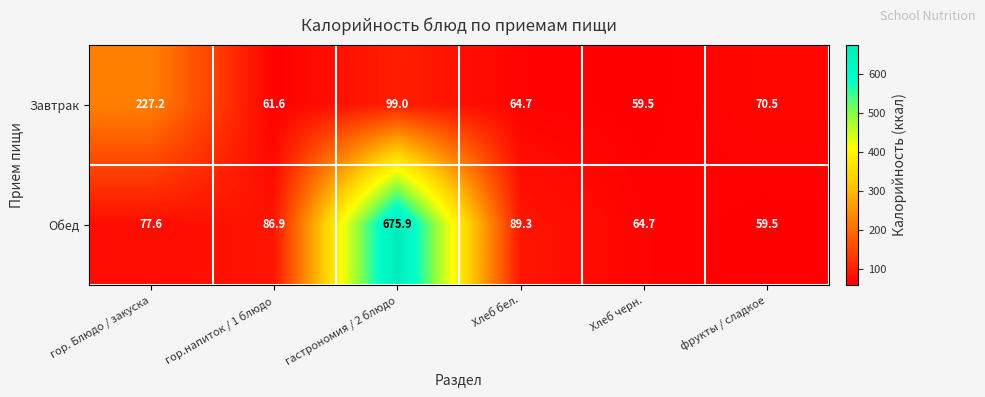

True or false: Обед has a value of 675.9 at гастрономия / 2 блюдо.

True